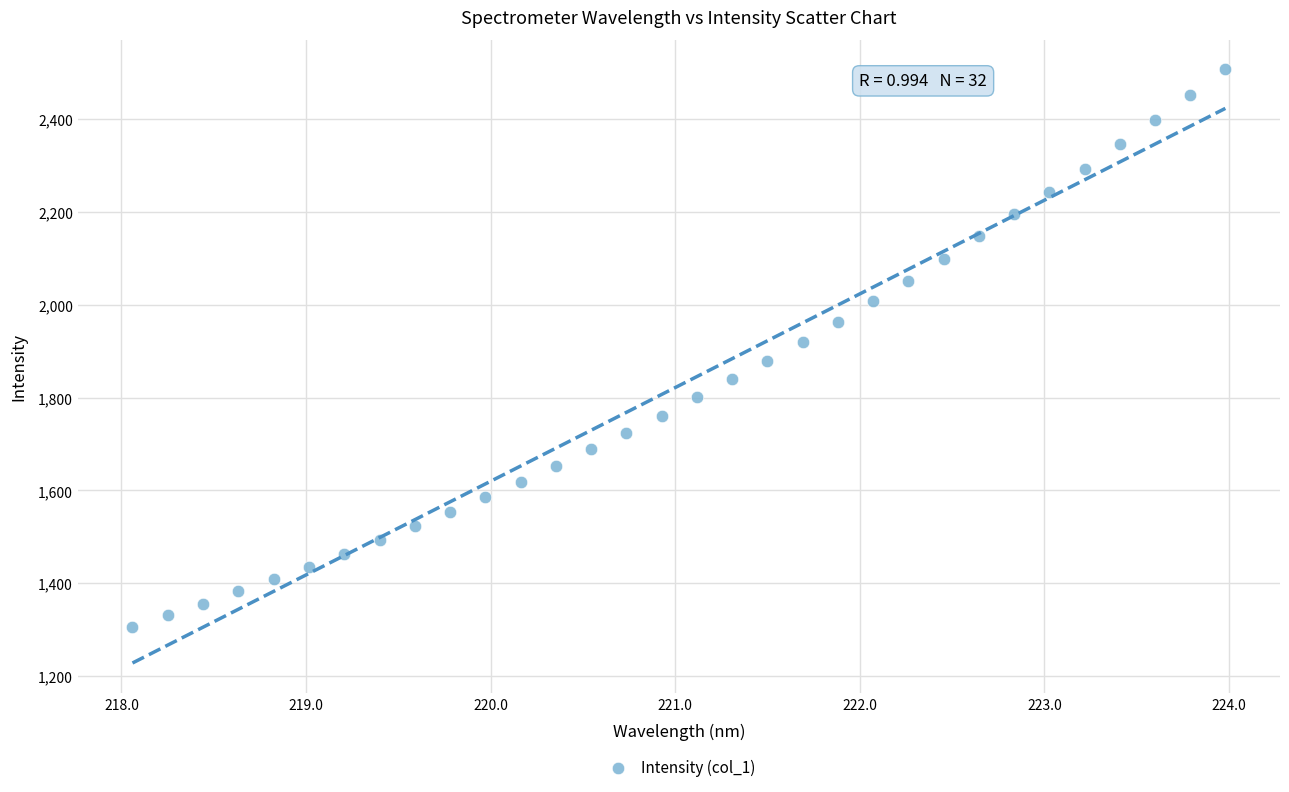

What is the range of X values (max minus min)?

5.9